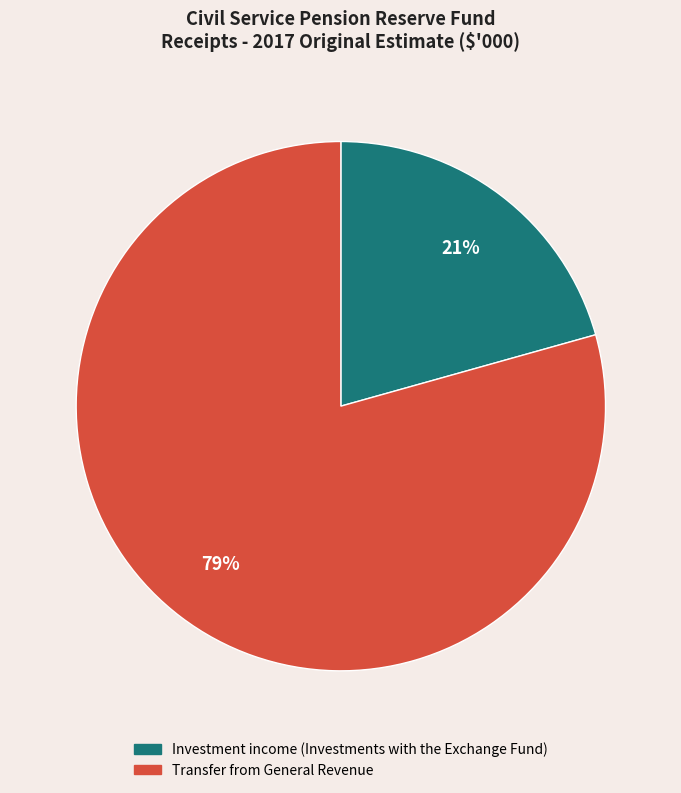

What is the smallest slice in the pie chart?

Investment income (Investments with the Exchange Fund)